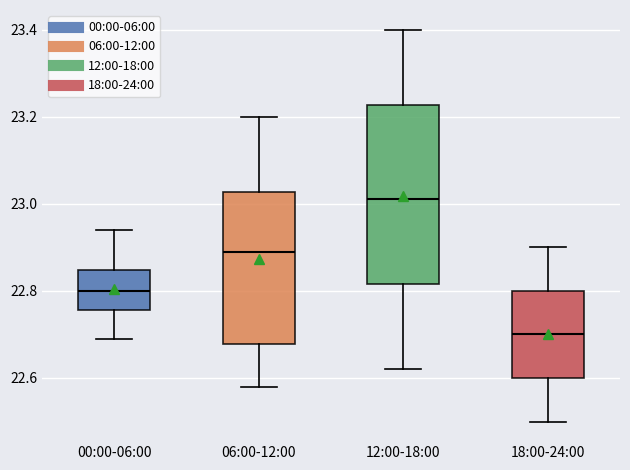

Which box's median line is the highest?

12:00-18:00